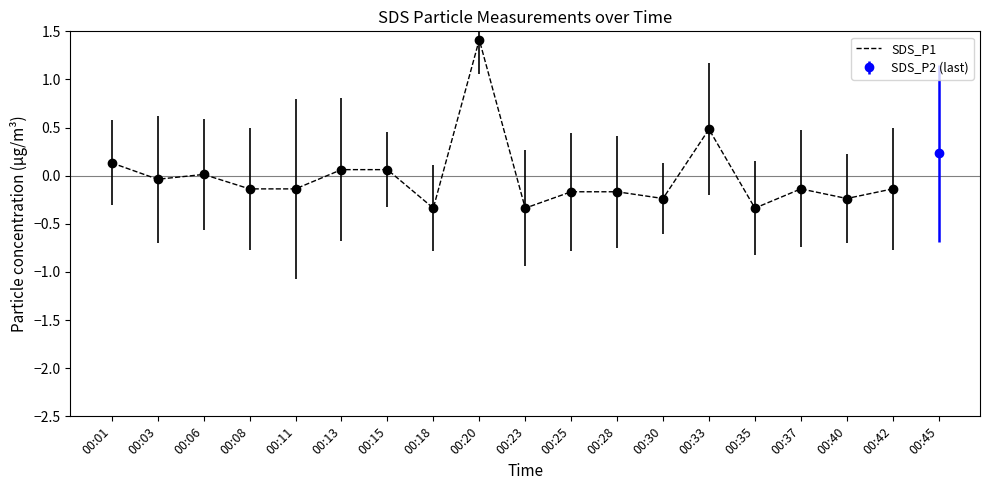

How many interior local peaks (higher than both neighbors) does the data have?

4